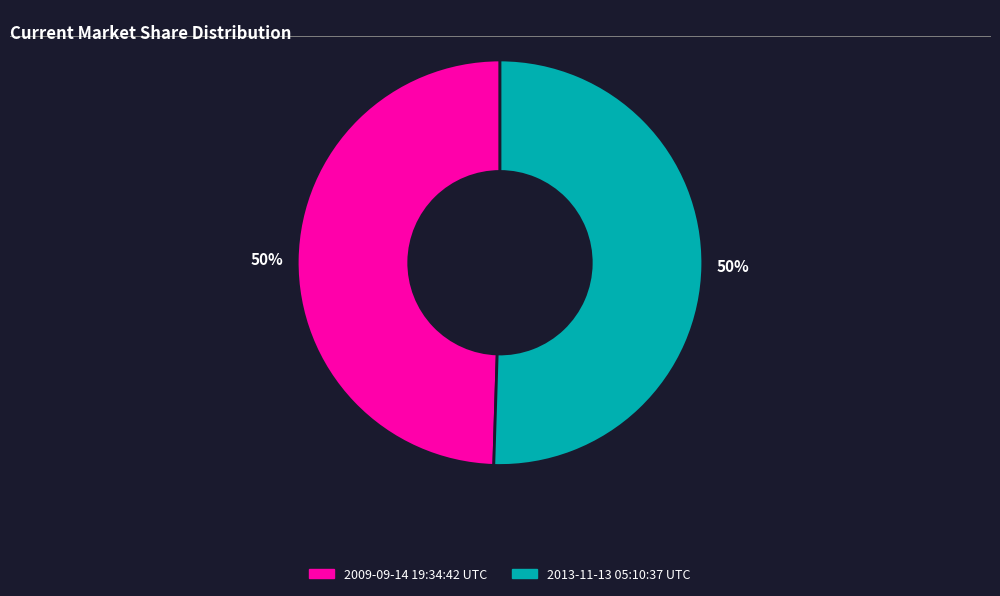

The 2013-11-13 05:10:37 UTC slice represents 58% of the pie. True or false?

False